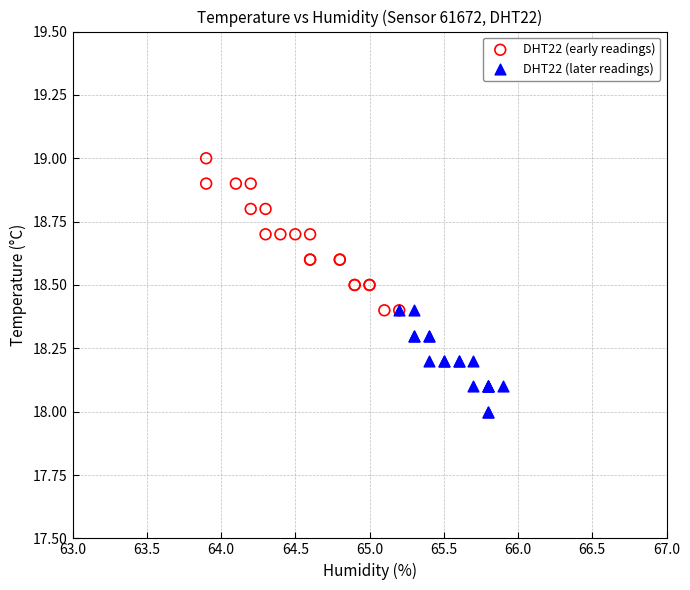

Which series has the widest spread of Y values?

DHT22 (early readings)